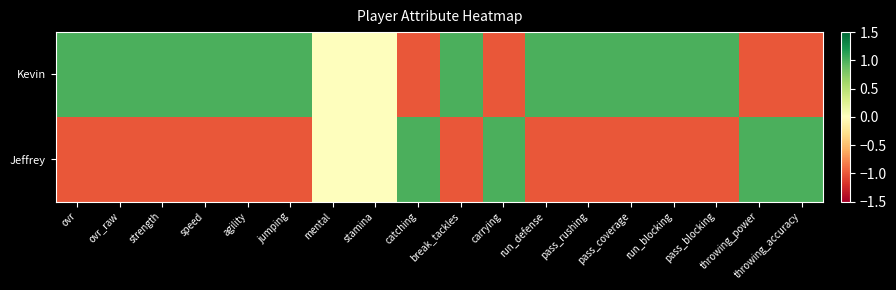

Reading right to left, transcribe all the data shown in this chart.

Kevin: throwing_accuracy=-1	throwing_power=-1	pass_blocking=1	run_blocking=1	pass_coverage=1	pass_rushing=1	run_defense=1	carrying=-1	break_tackles=1	catching=-1	stamina=0	mental=0	jumping=1	agility=1	speed=1	strength=1	ovr_raw=1	ovr=1
Jeffrey: throwing_accuracy=1	throwing_power=1	pass_blocking=-1	run_blocking=-1	pass_coverage=-1	pass_rushing=-1	run_defense=-1	carrying=1	break_tackles=-1	catching=1	stamina=0	mental=0	jumping=-1	agility=-1	speed=-1	strength=-1	ovr_raw=-1	ovr=-1